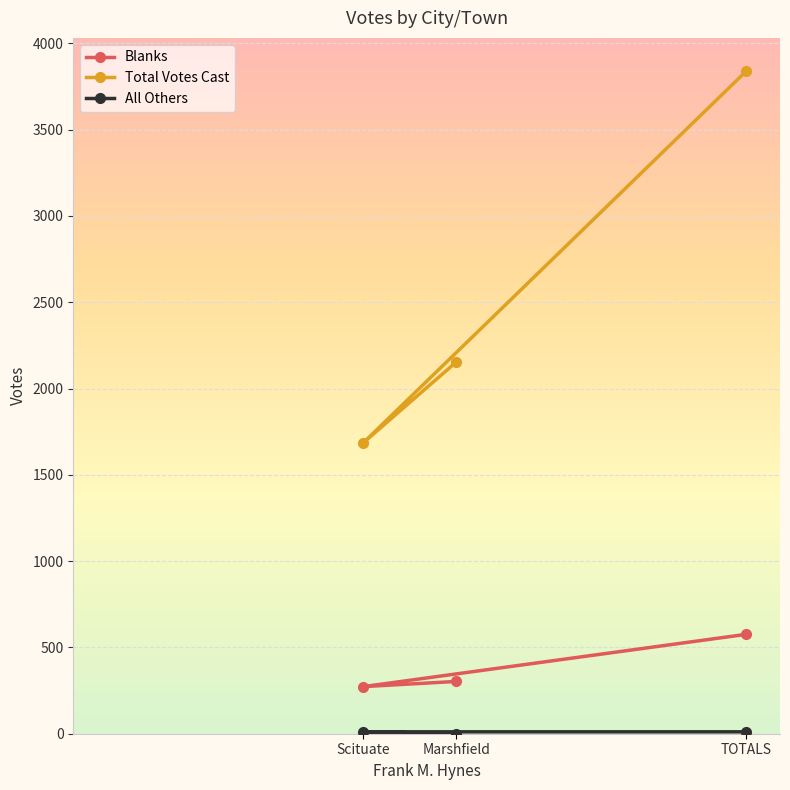

Rank the categories by Total Votes Cast value from highest to lowest.

TOTALS, Marshfield, Scituate